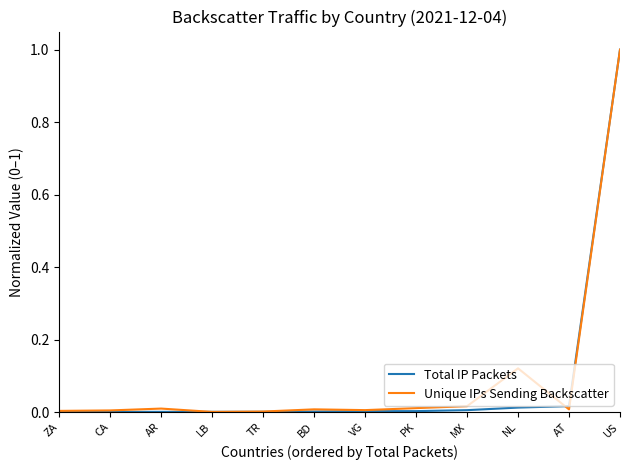

Which category has the highest value in the Unique IPs Sending Backscatter series?

US